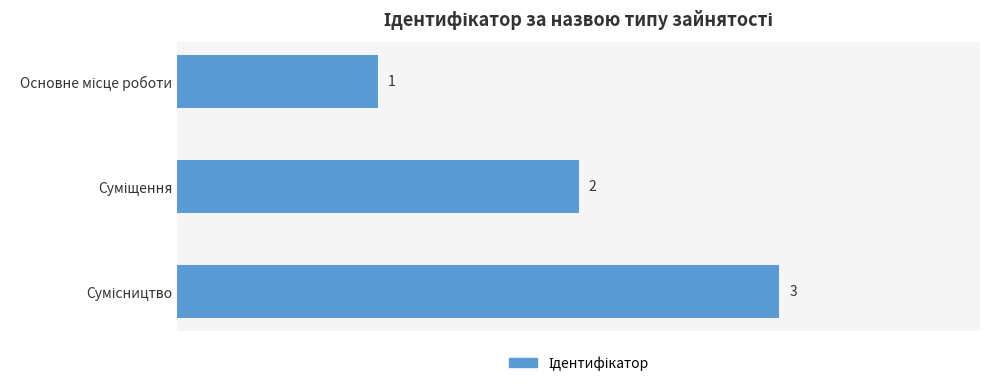

How many series are shown in this chart?

1